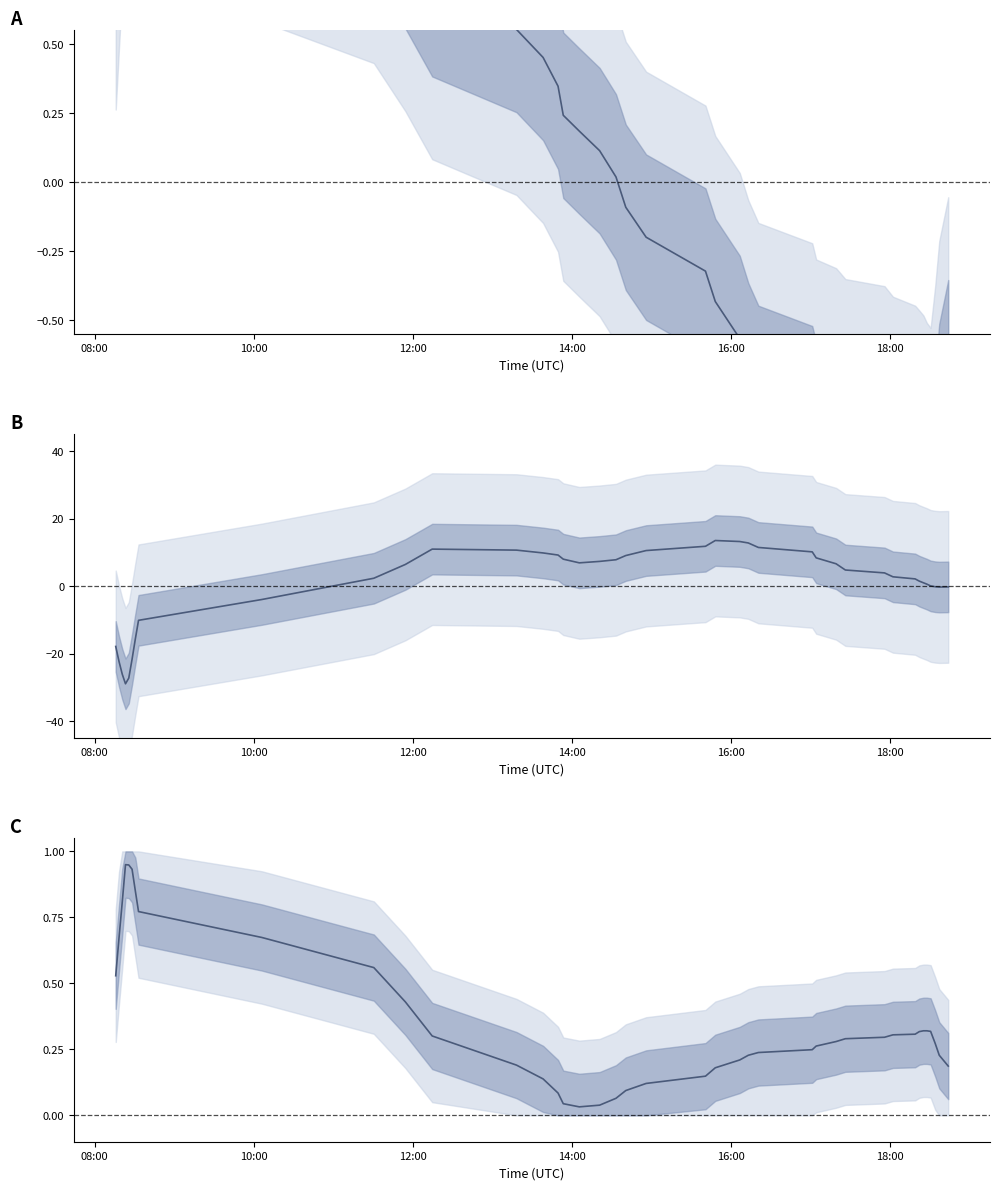

Which label corresponds to the smallest value in the chart?

14:00